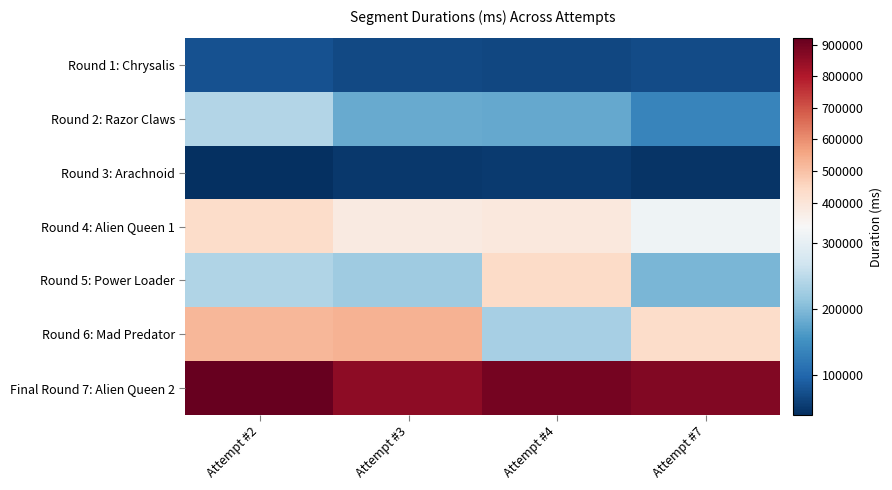

Which has a higher value, Attempt #2 or Attempt #3?

Attempt #2